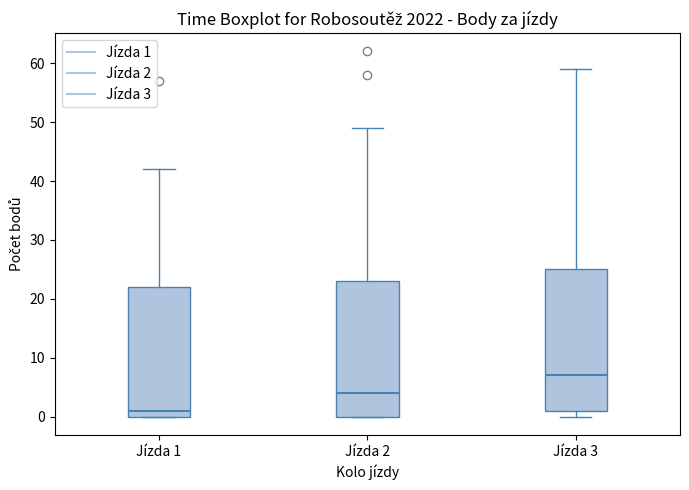

Reading left to right, transcribe this box plot: for each box, give where its median line is, the range the box spans, and where its two whiskers end, as read against the y-axis. The values are not printed on the chart, so give them approximately, as read against the axis.

Jízda 1: median 1, box 0 to 22, whiskers 0 to 42
Jízda 2: median 4, box 0 to 23, whiskers 0 to 49
Jízda 3: median 7, box 1 to 25, whiskers 0 to 59